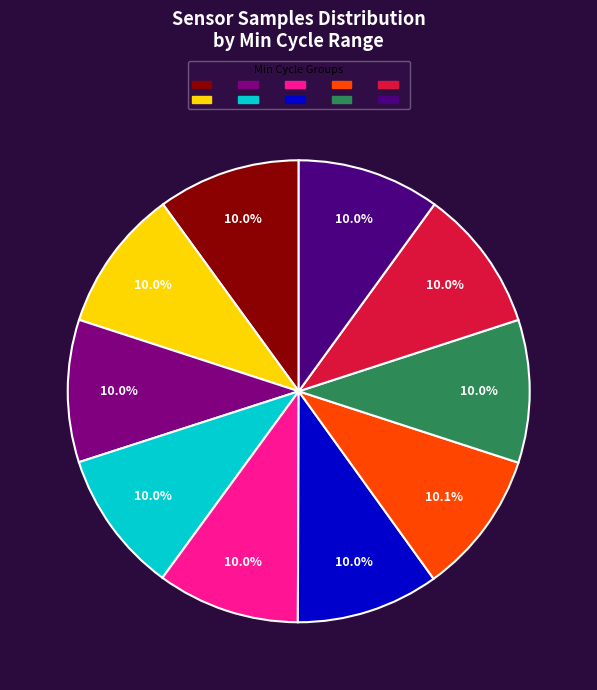

Is there any slice that represents more than half of the pie?

No